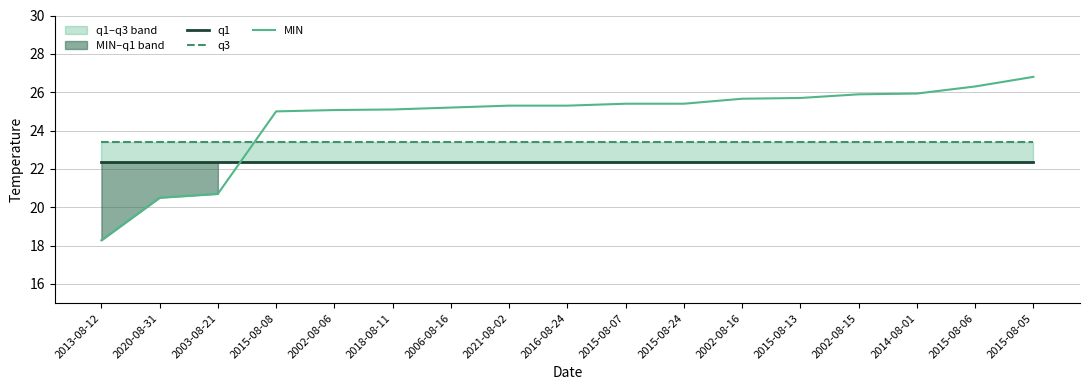

What is the maximum value shown in the chart?

26.8